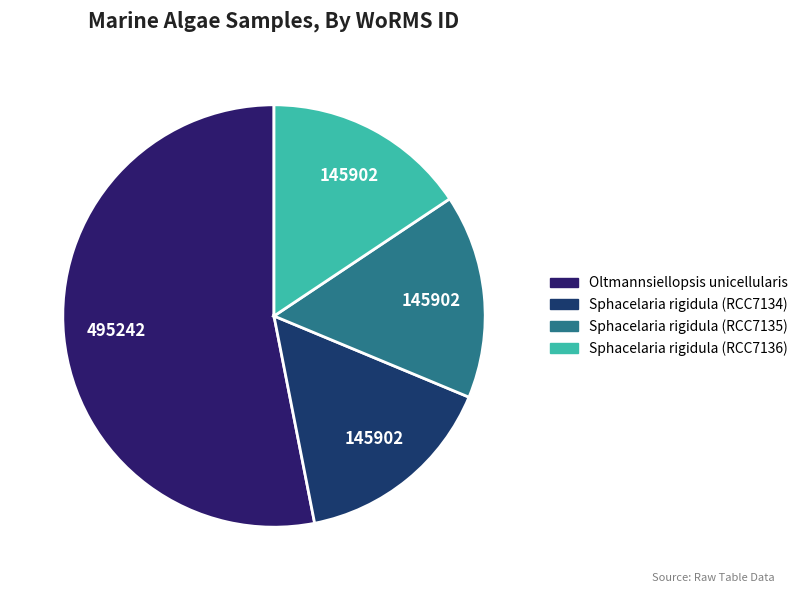

Count the number of slices in the pie.

4